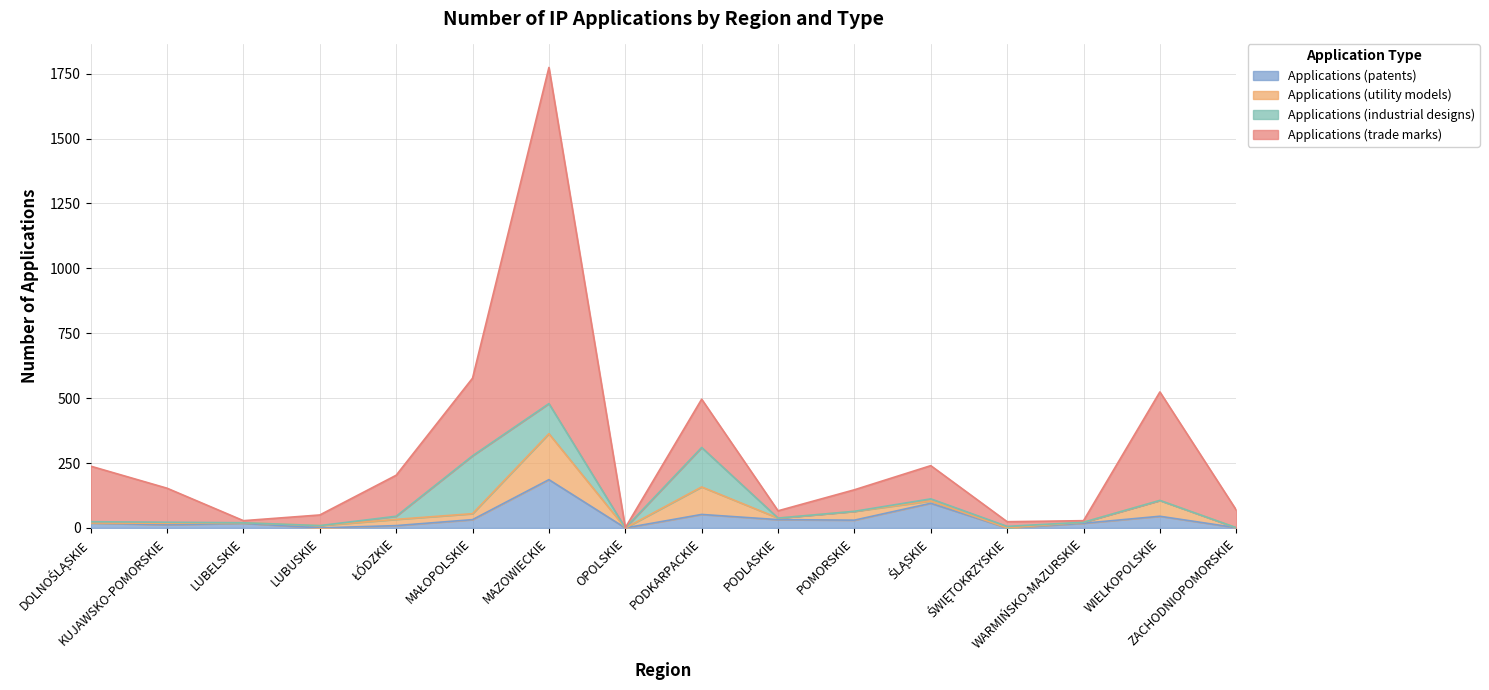

Which series has the largest total across all categories?

Applications (trade marks)